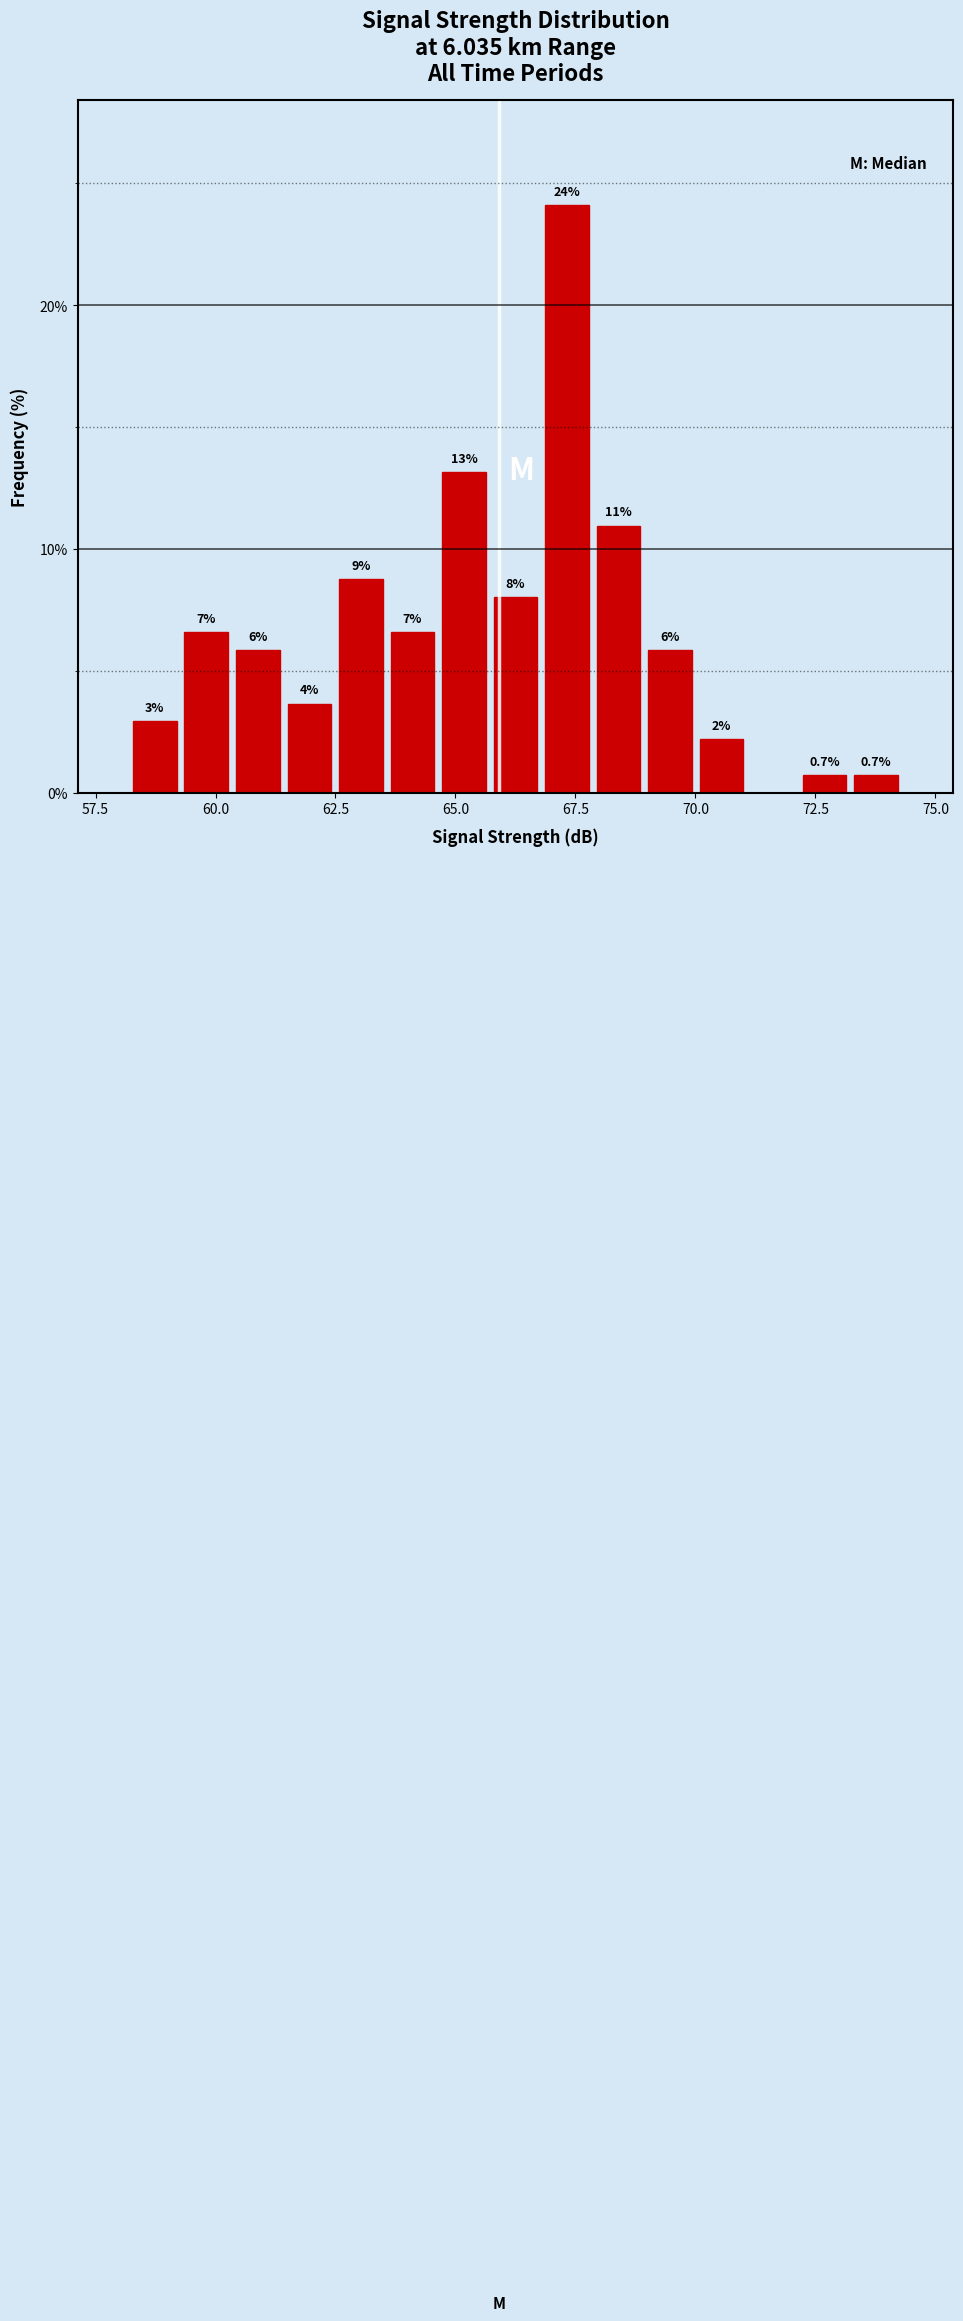

Read against the x-axis, roughly where is the centre of the tallest bar?

67.5